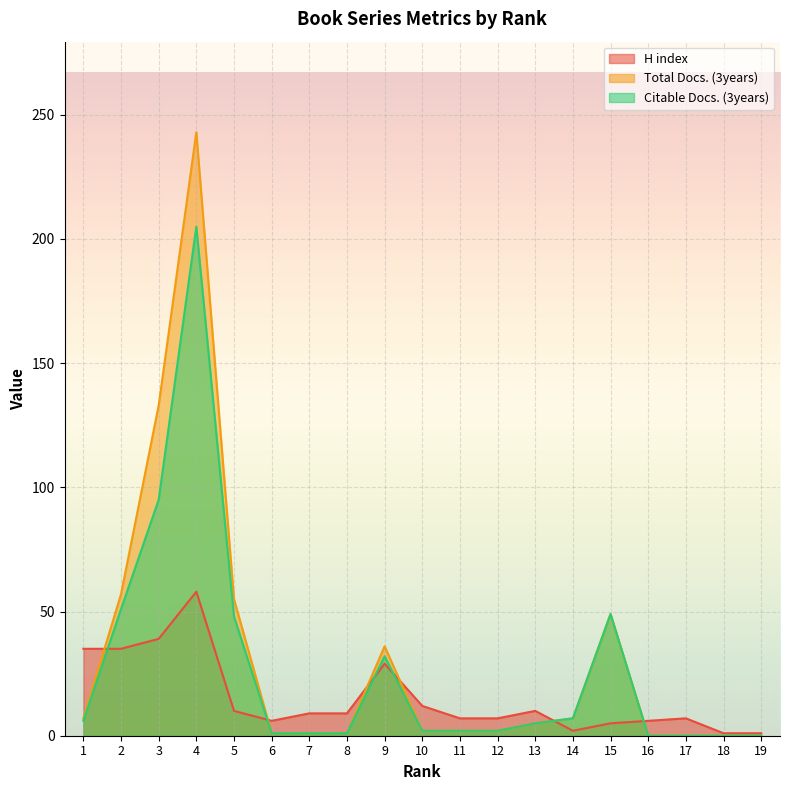

True or false: Citable Docs. (3years) and H index cross at least once.

True